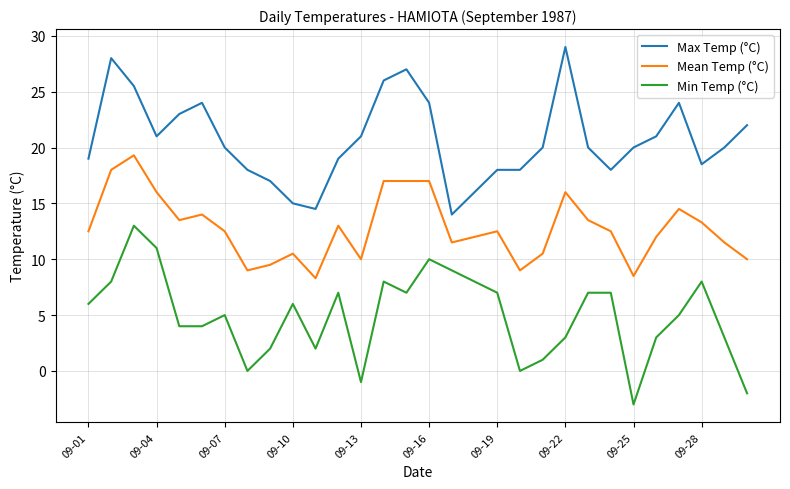

List the series in order of their peak value, lowest first.

Min Temp (°C), Mean Temp (°C), Max Temp (°C)